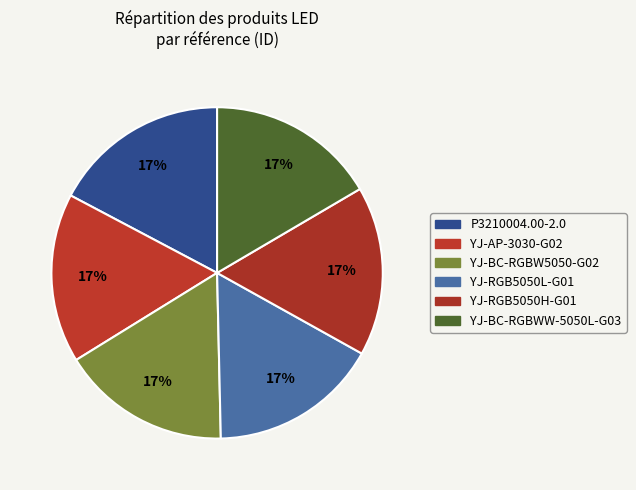

Which category has the biggest portion of the pie?

P3210004.00-2.0